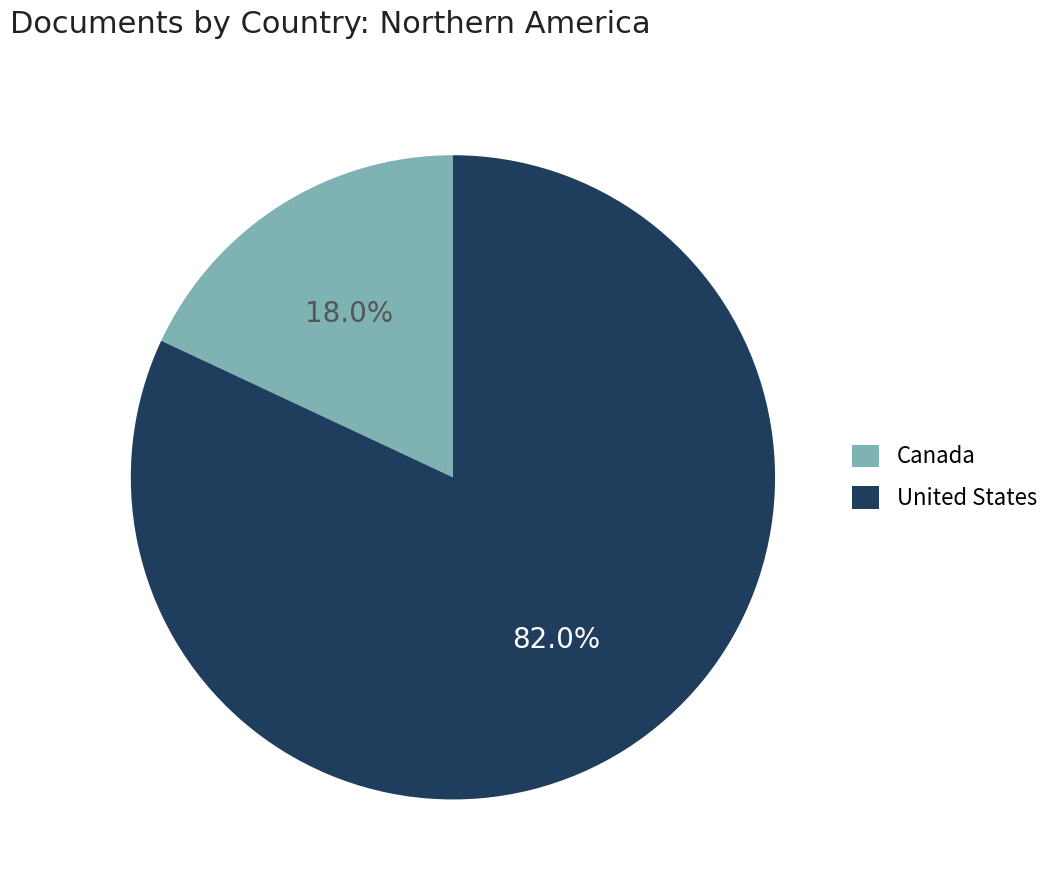

The Canada slice represents 10% of the pie. True or false?

False